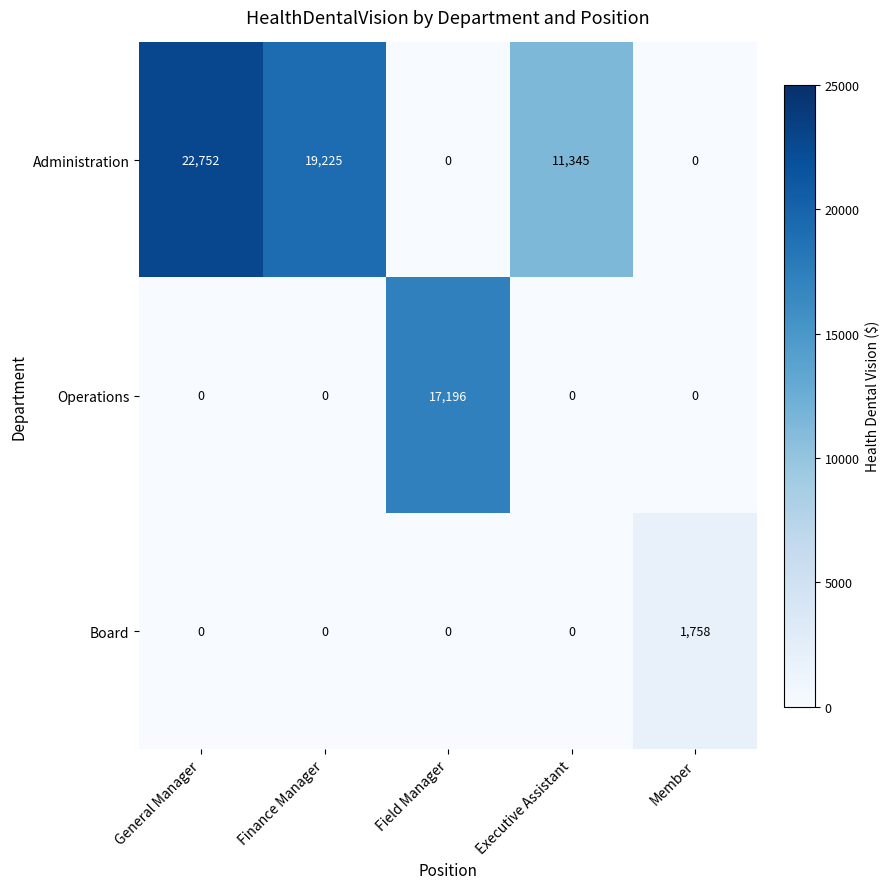

How many distinct data groups are displayed?

3